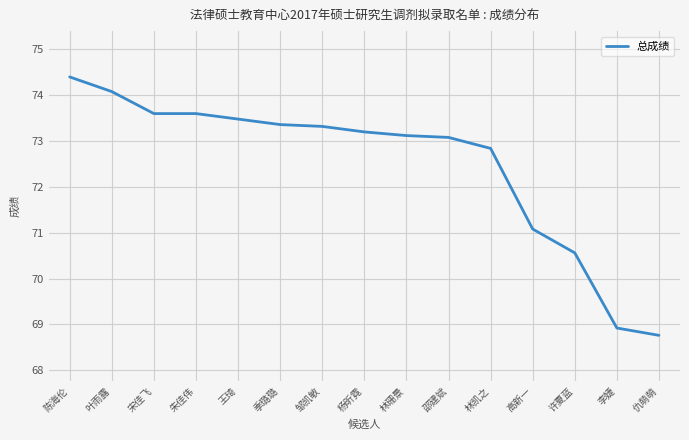

Does the chart display data point markers on the line(s)?

No